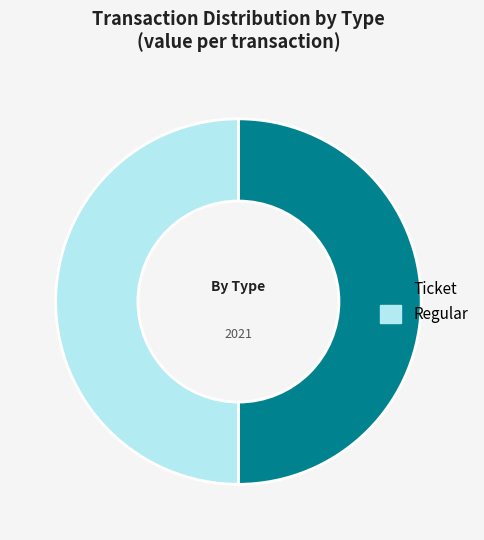

True or false: Ticket accounts for 62% of the total.

False